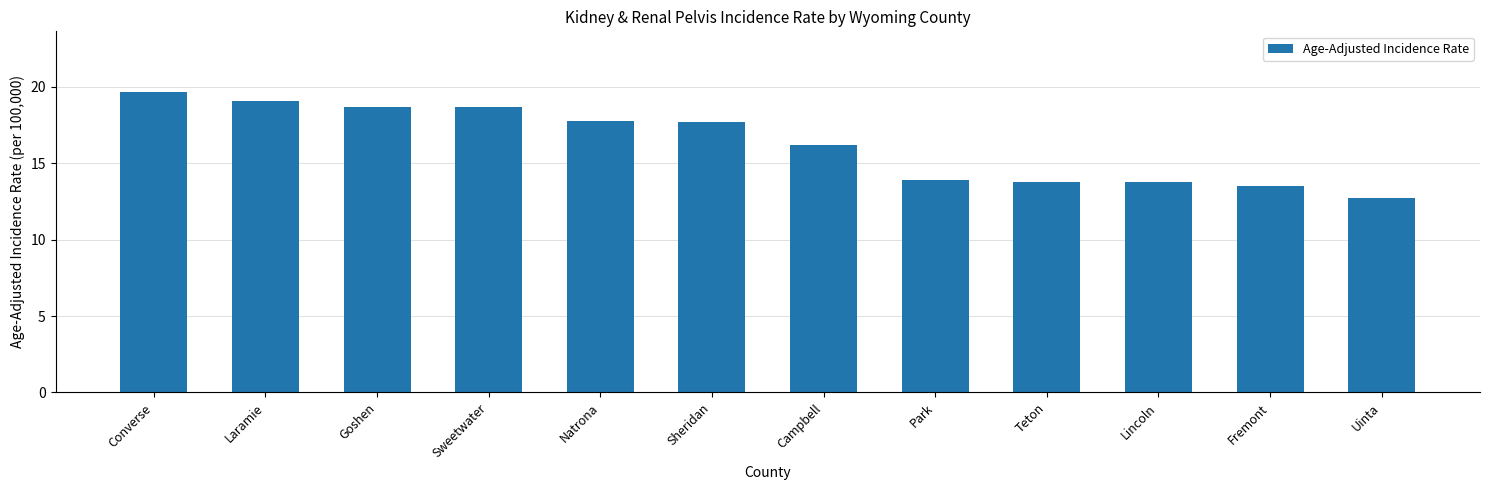

What is the difference between the values at Campbell and Sweetwater?

2.5